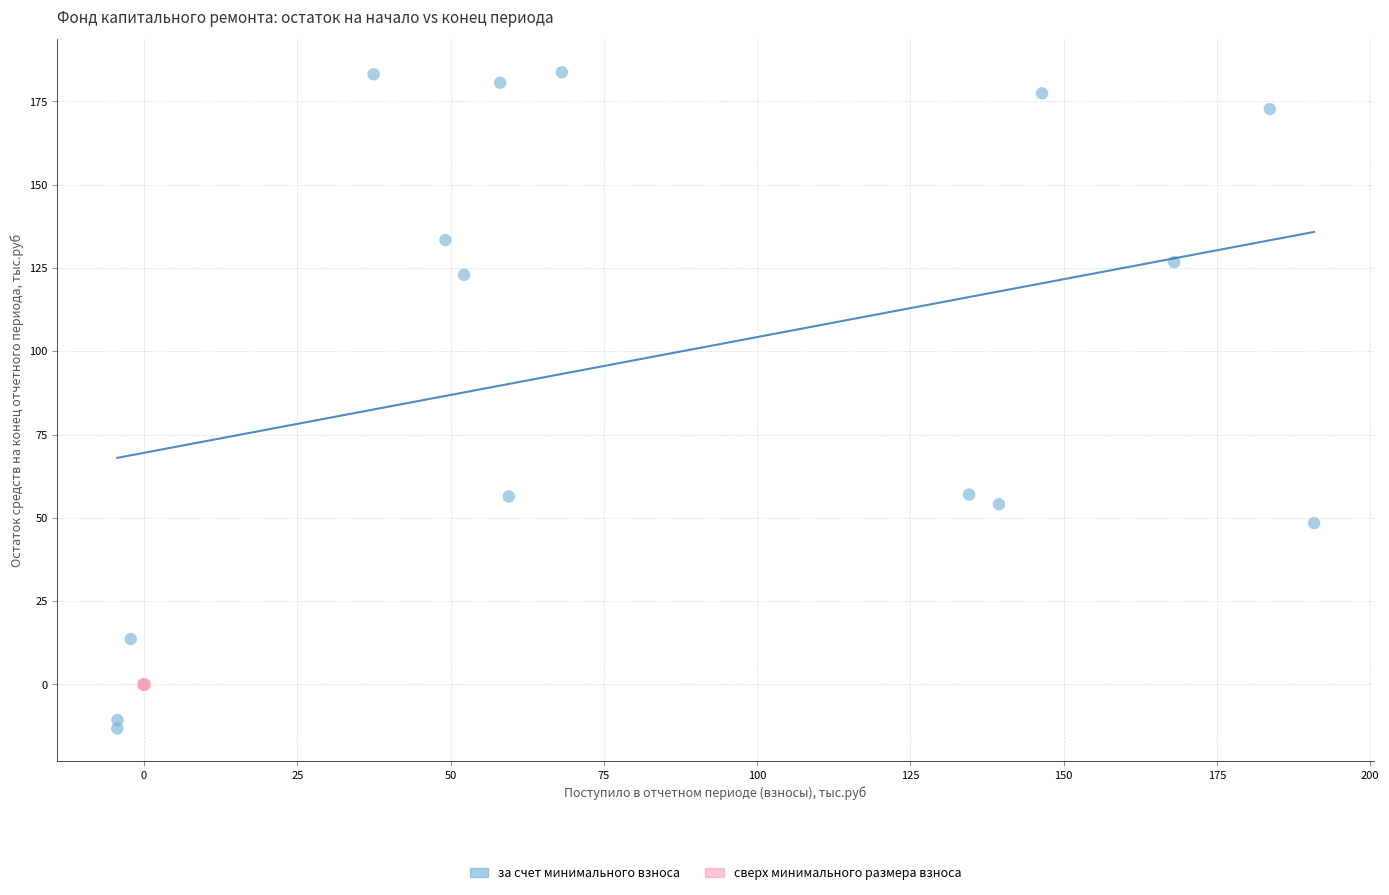

Which series reaches the maximum Y coordinate?

за счет минимального взноса